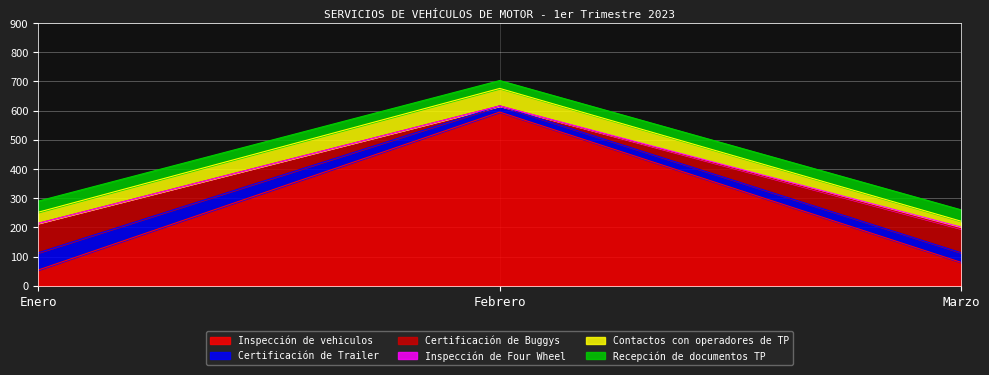

What is the total value across all series at Febrero?

703